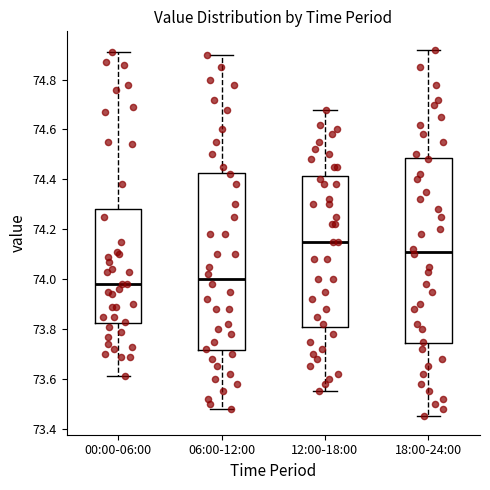

Comparing the boxes themselves (not the whiskers), which one is the tallest?

18:00-24:00